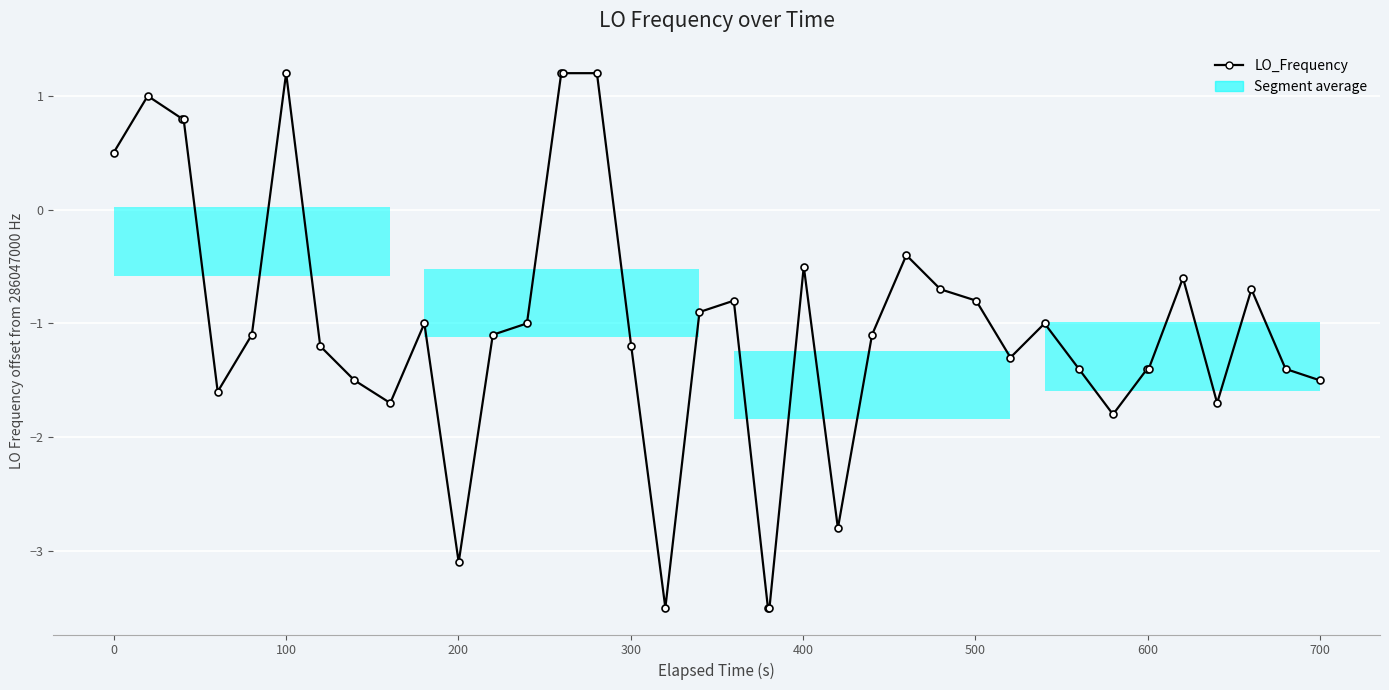

How many positive values are there?

8